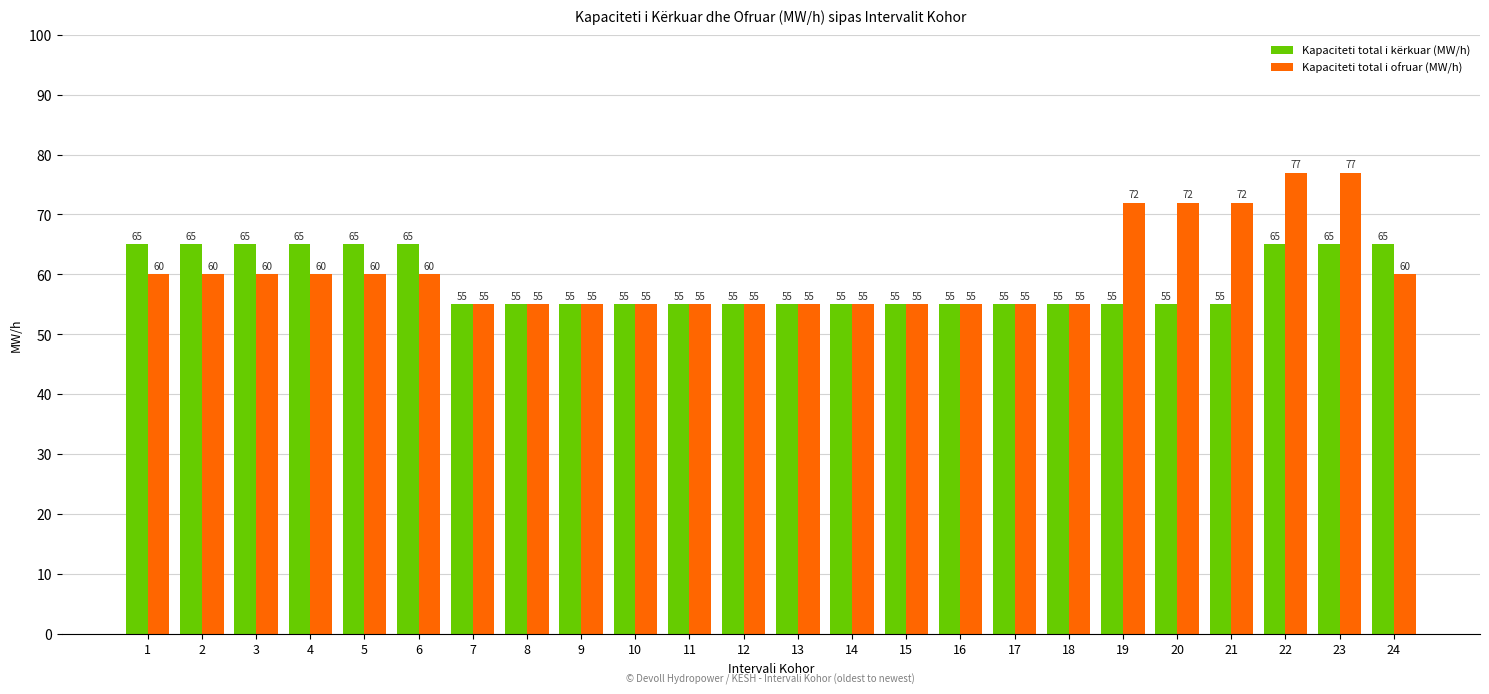

How many Kapaciteti total i ofruar (MW/h) values are between 55 and 60?

19